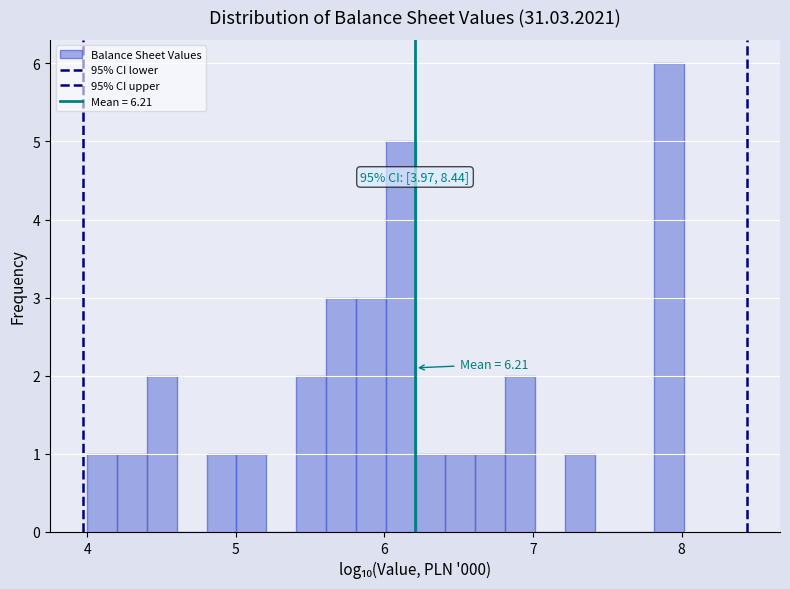

Read against the x-axis, roughly where is the centre of the tallest bar?

7.9